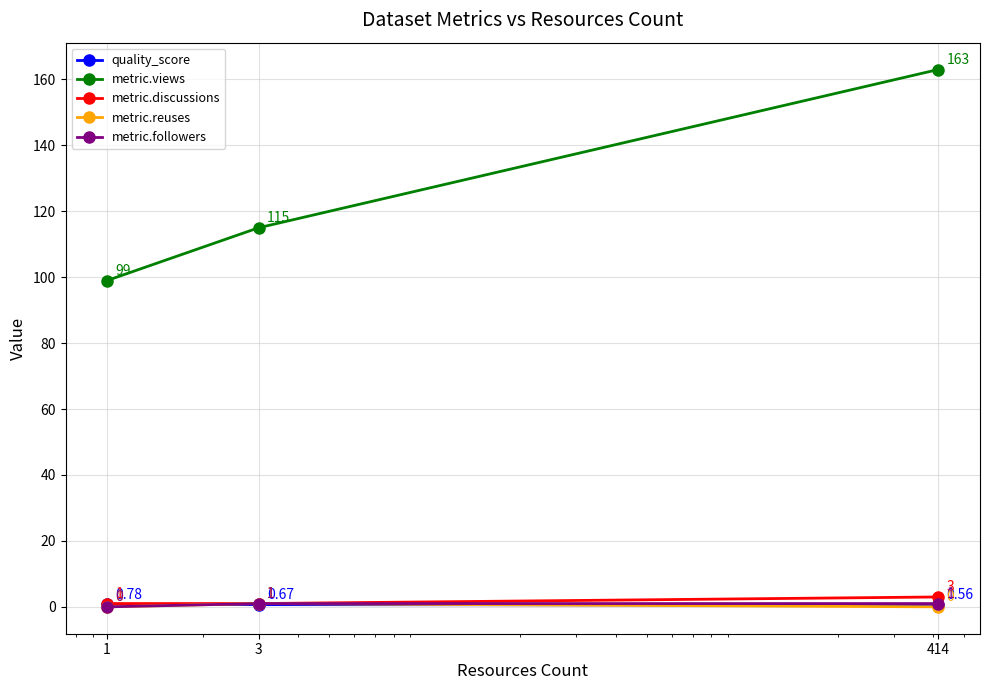

At how many categories does at least one series exceed 48?

3